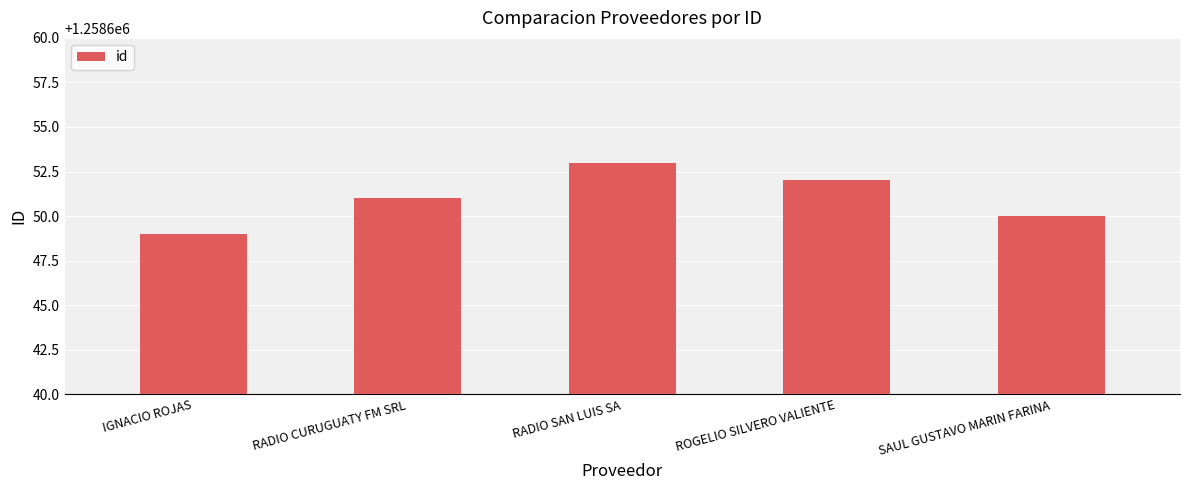

Does the chart contain any negative values?

No